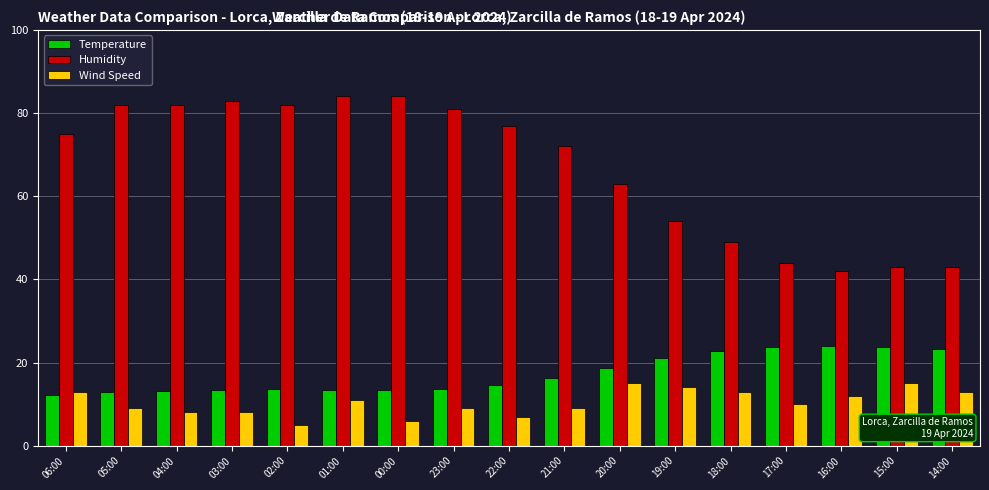

What is the minimum value for Temperature?

12.2